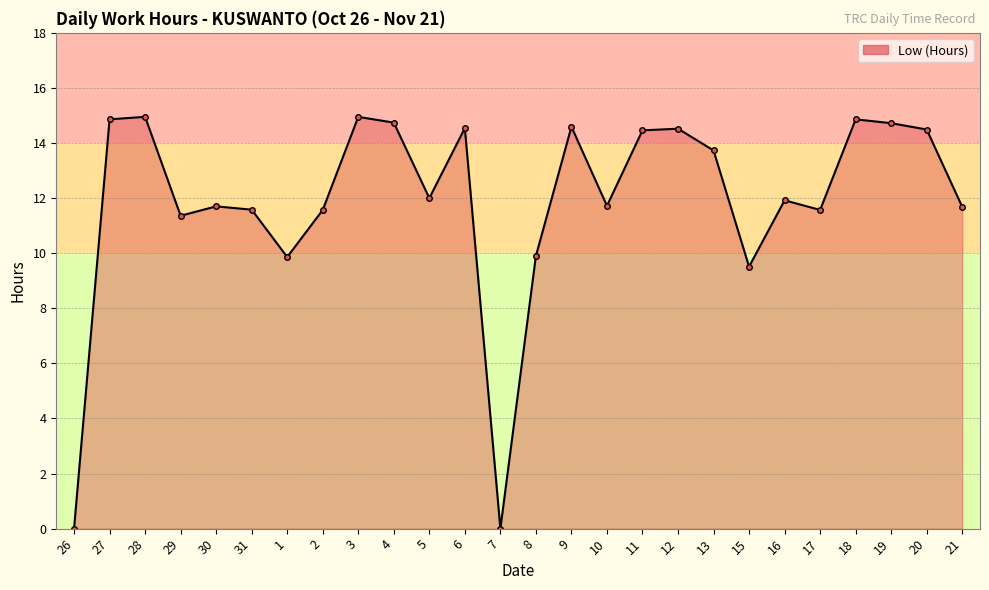

What is the label of the 3rd point from the right?

19